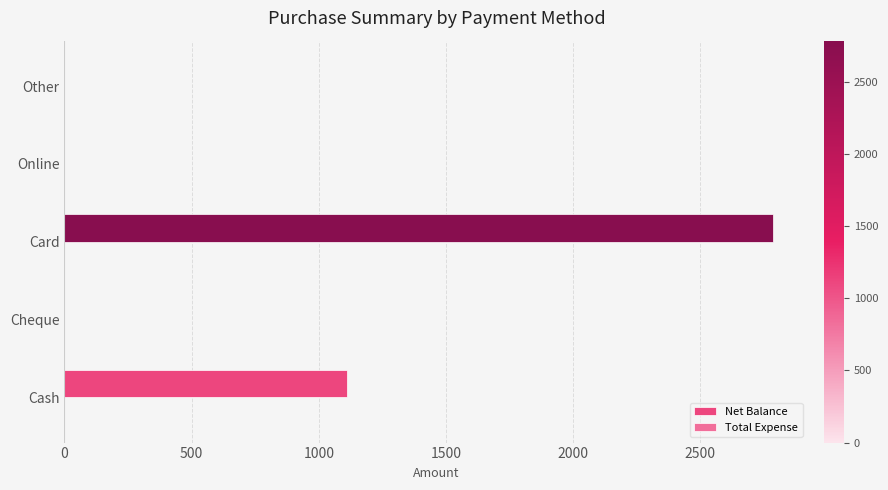

What is the maximum value shown in the chart?

2785